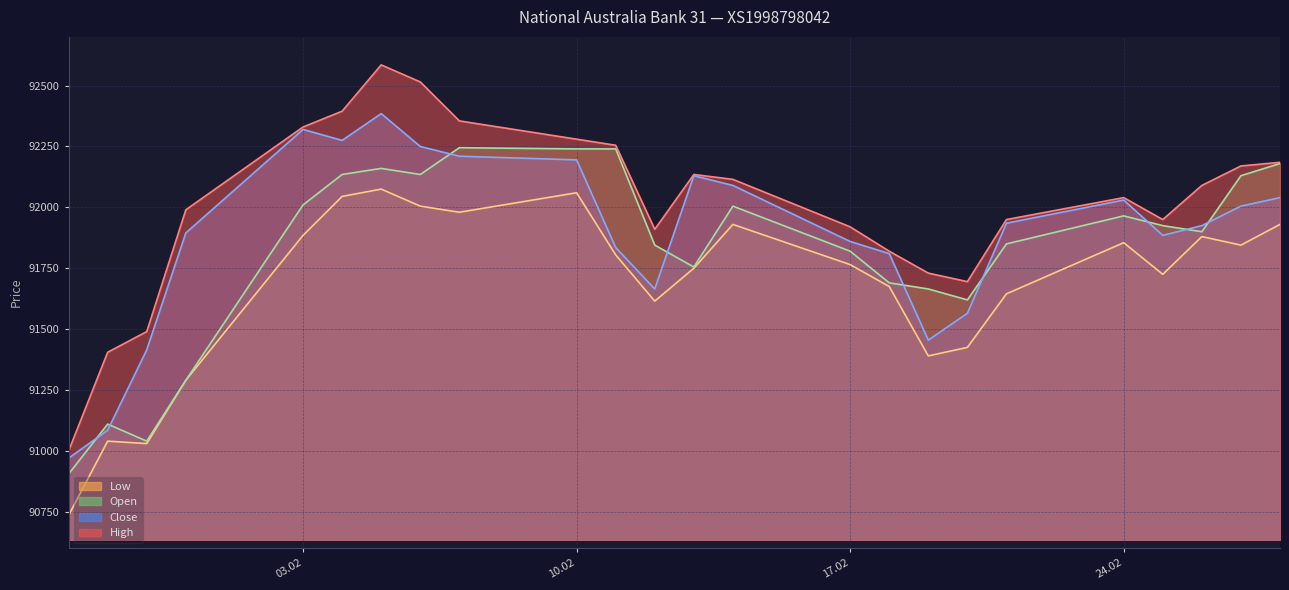

At which label is Open closest to 91575?

20.02.2025